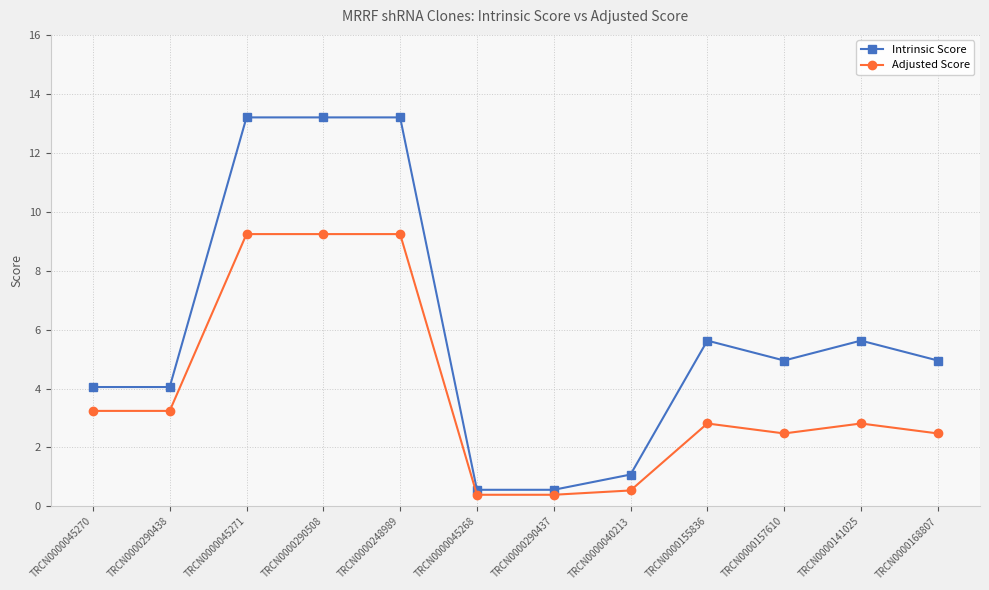

What are all the series names shown in the legend?

Intrinsic Score, Adjusted Score